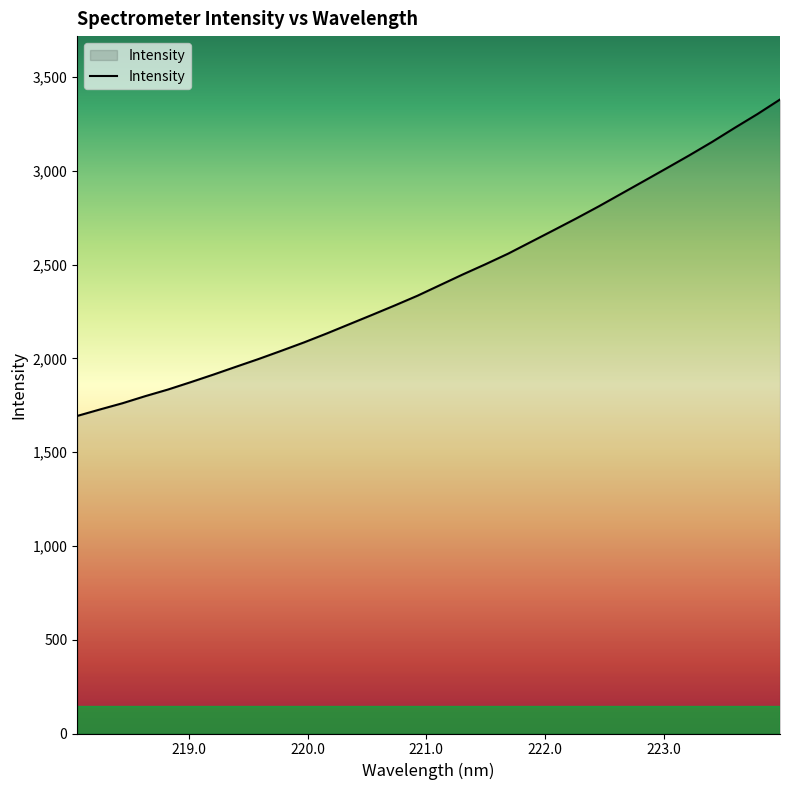

What is the smallest value displayed?

1693.0